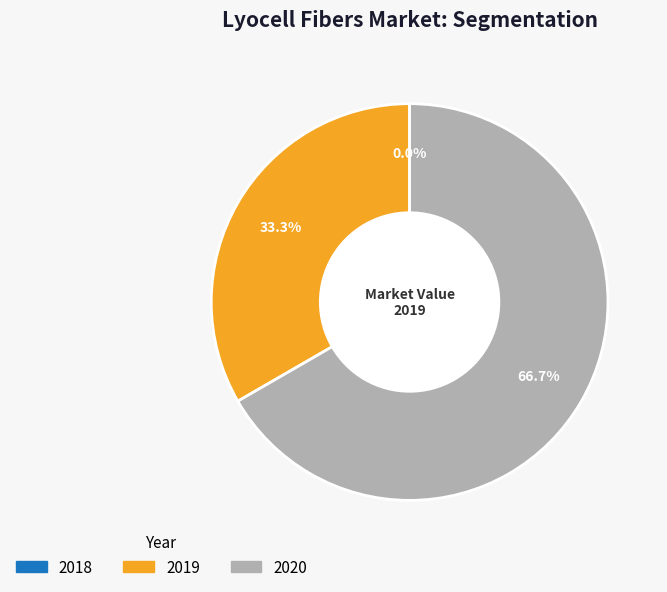

Does 2019 account for over 50% of the chart?

No